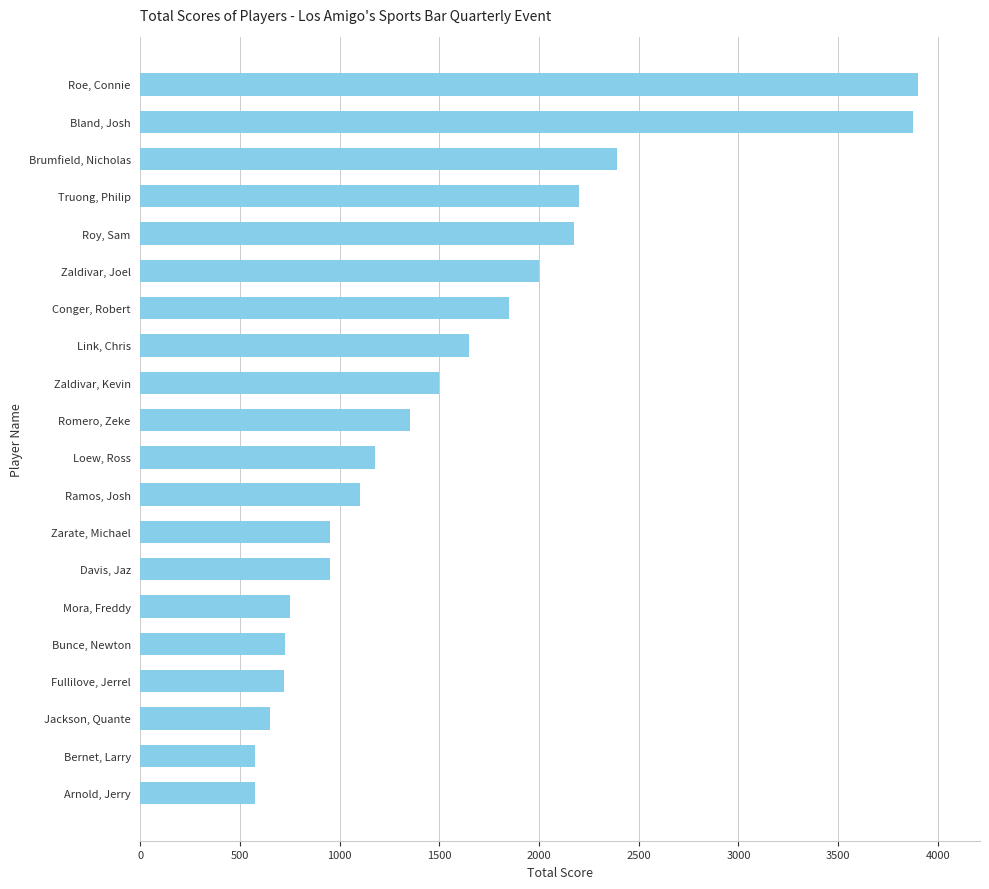

What is the change in value from Link, Chris to Roy, Sam?

+525